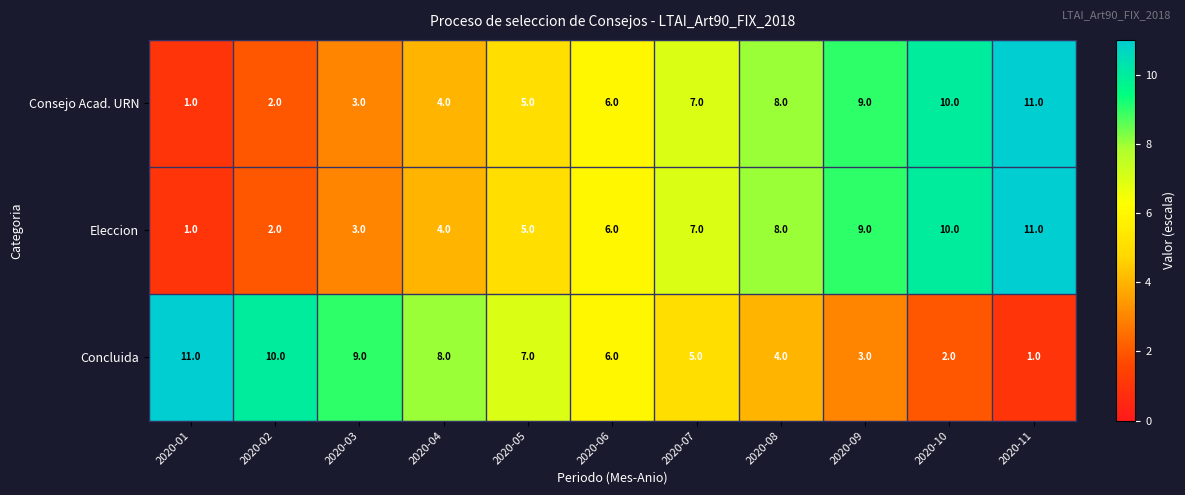

Where is Consejo Acad. URN nearest to the value 6?

2020-06